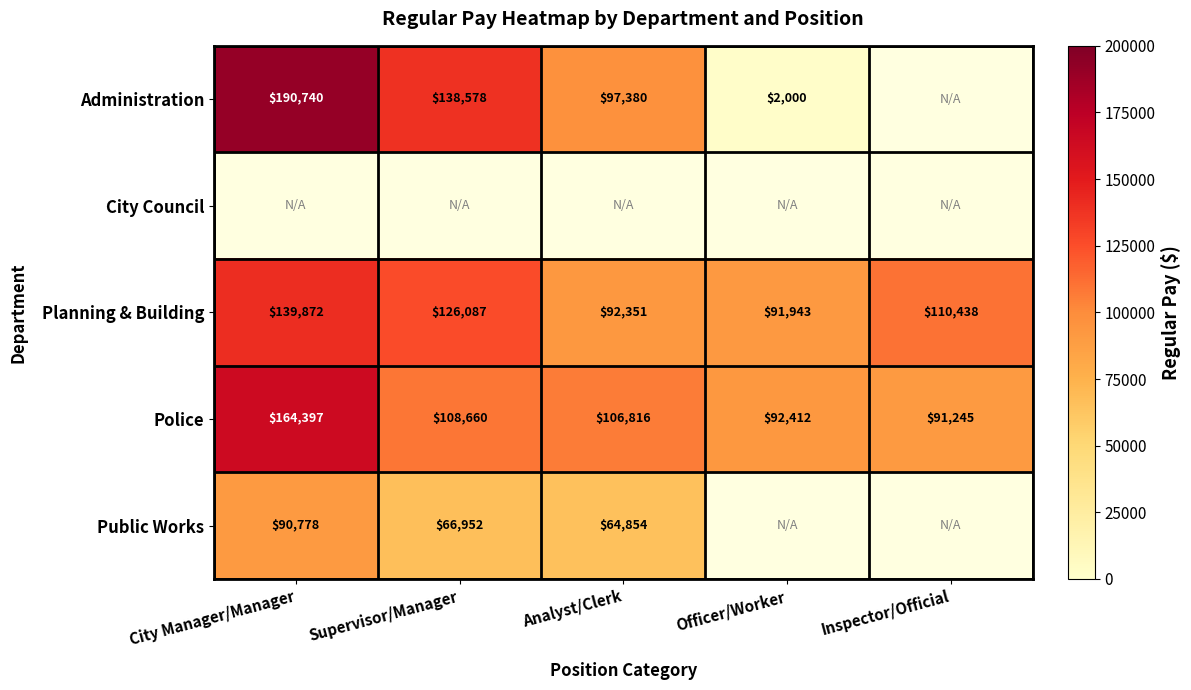

What is the difference between the highest and lowest values at Analyst/Clerk?

41962.0